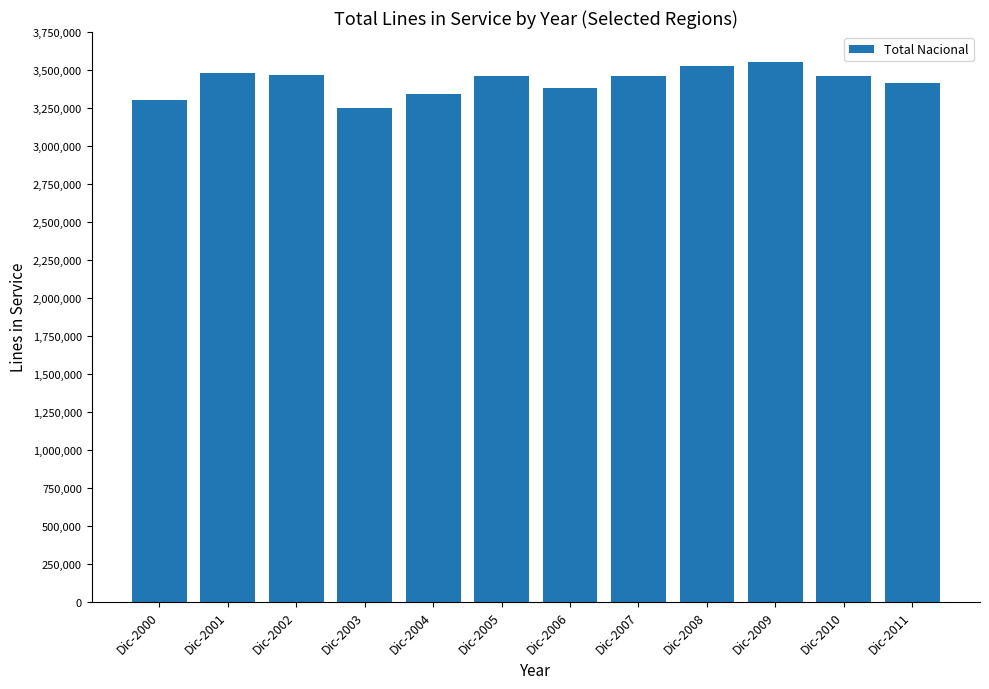

What is the sum of all values?

41101029